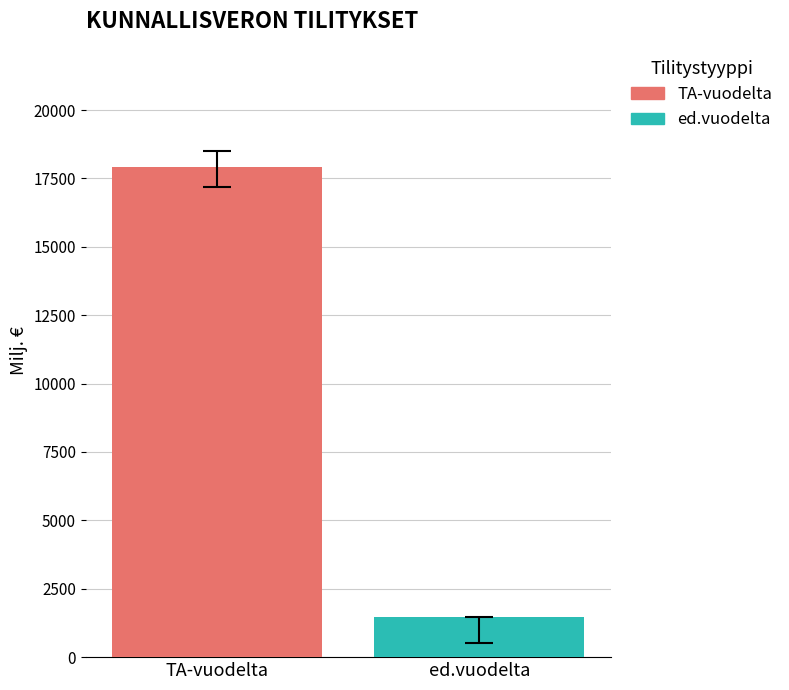

Reading right to left, list all the values displayed in this chart.

1461.3	17912.3